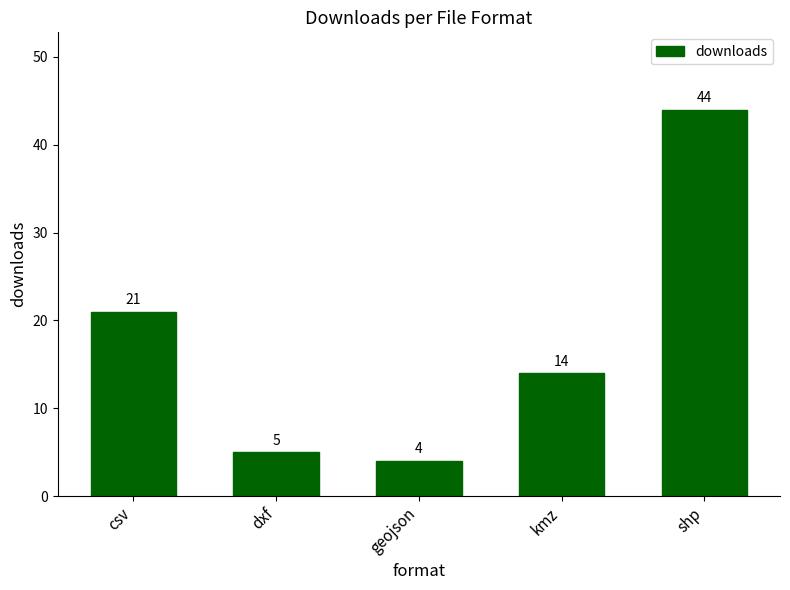

What is the sum of all values?

88